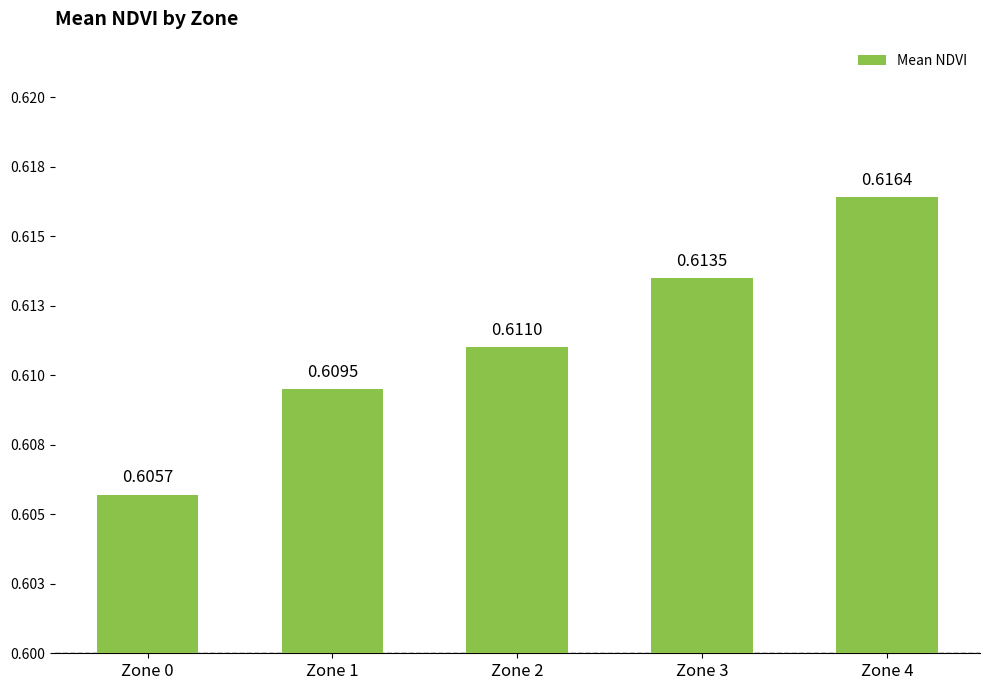

At which category does the chart reach its minimum across all series?

Zone 0